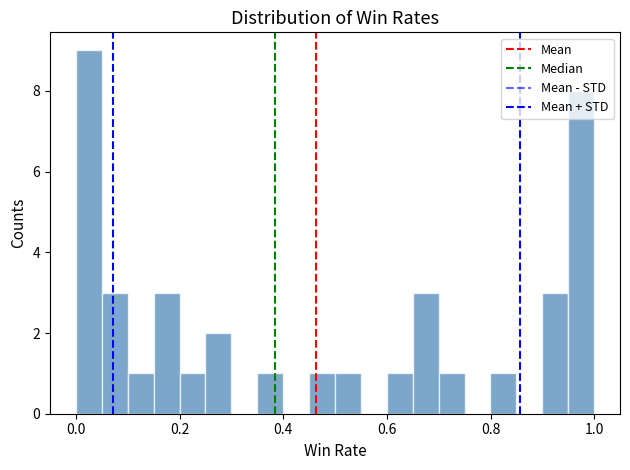

Read against the x-axis, roughly where is the centre of the tallest bar?

0.02